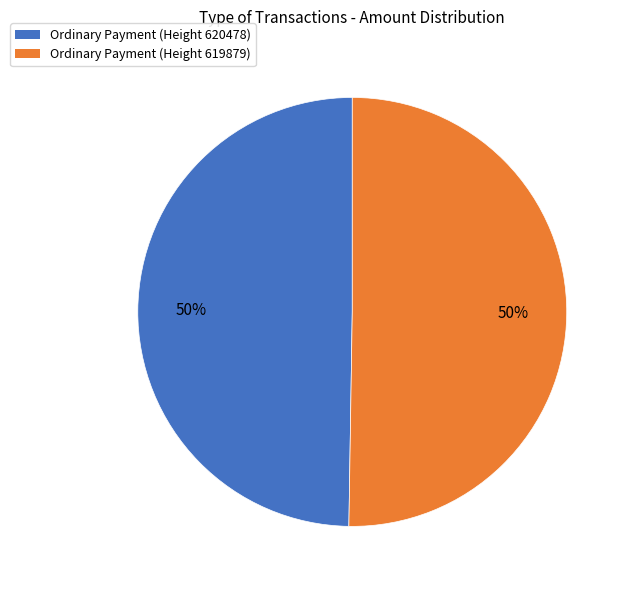

Is it true that Ordinary Payment (Height 619879) is 50% of the pie?

True